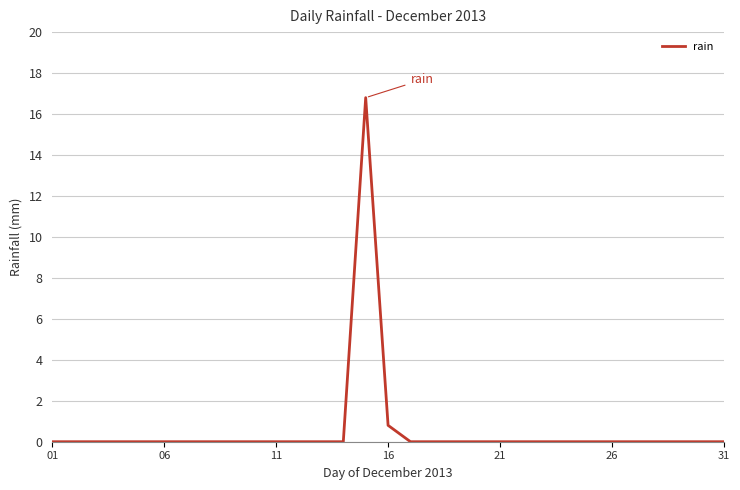

What is the difference between the maximum and minimum values?

16.8